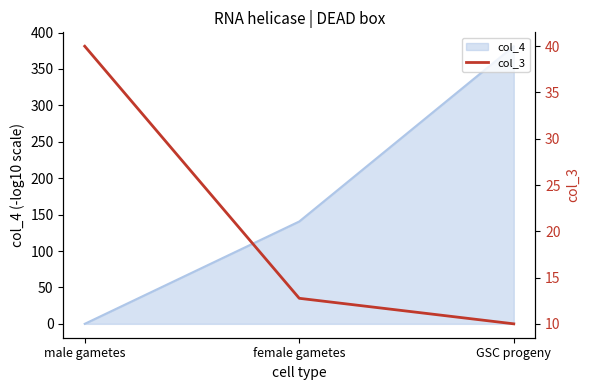

What is the difference between the maximum and minimum values?

30.0